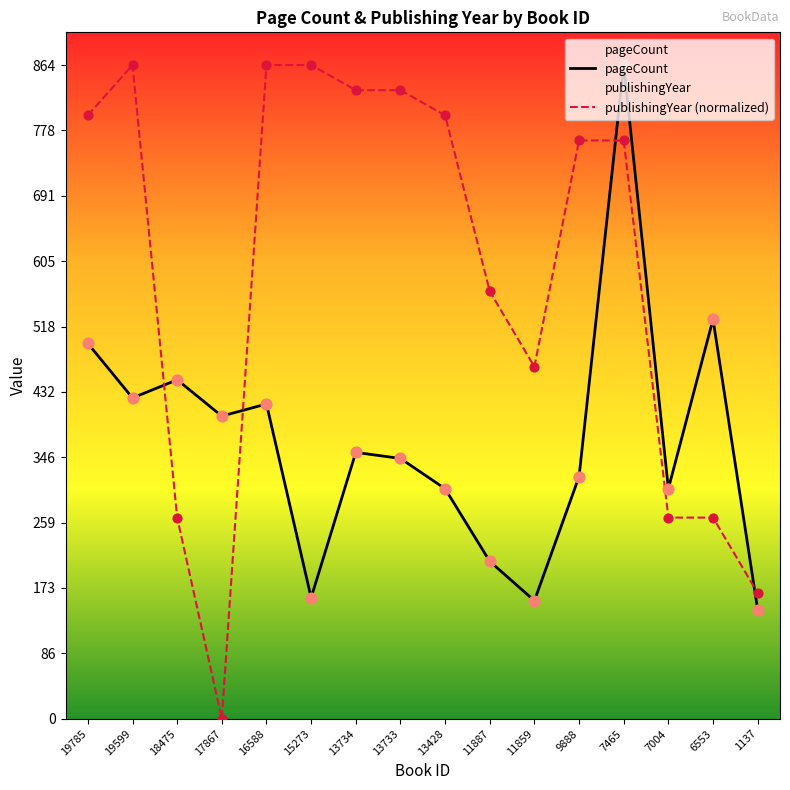

What is the total value across all series at 9888?

1084.3